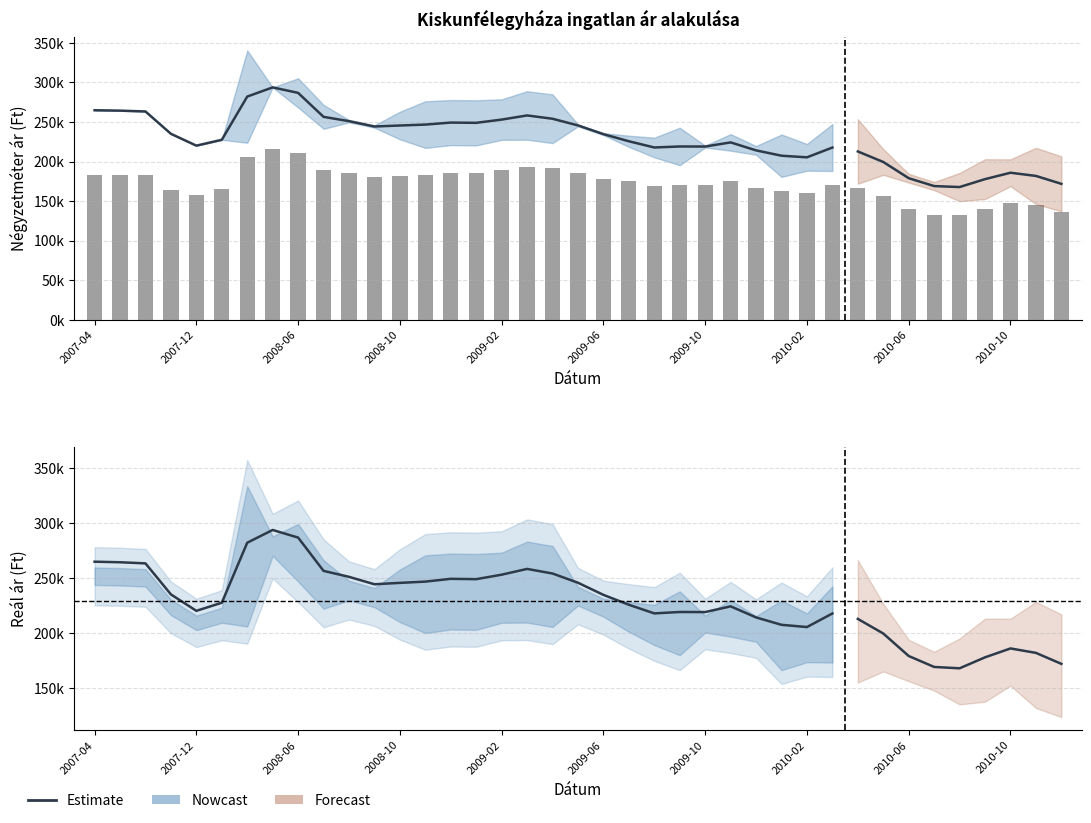

What is the value of the Átlagos reál ár bar at the 35th from the left?

167786